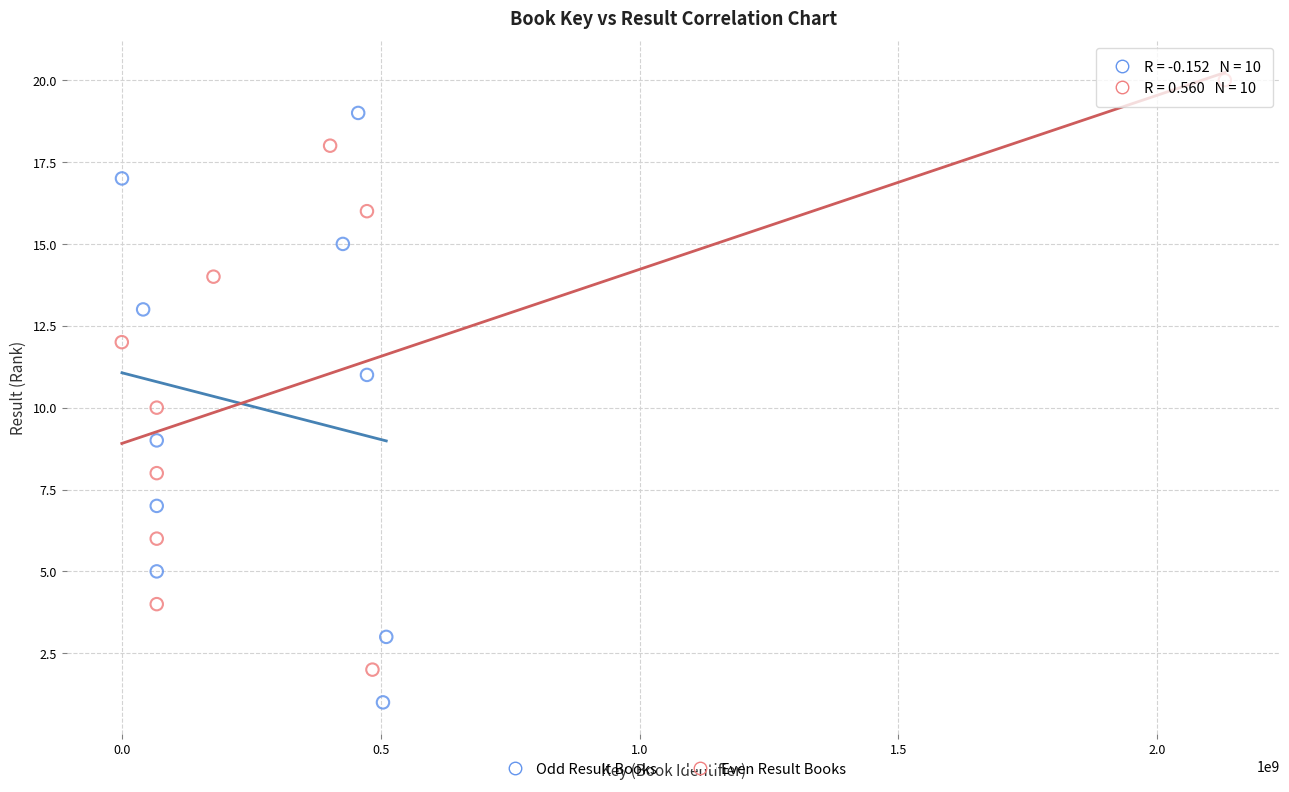

Which series reaches the maximum Y coordinate?

Even Result Books